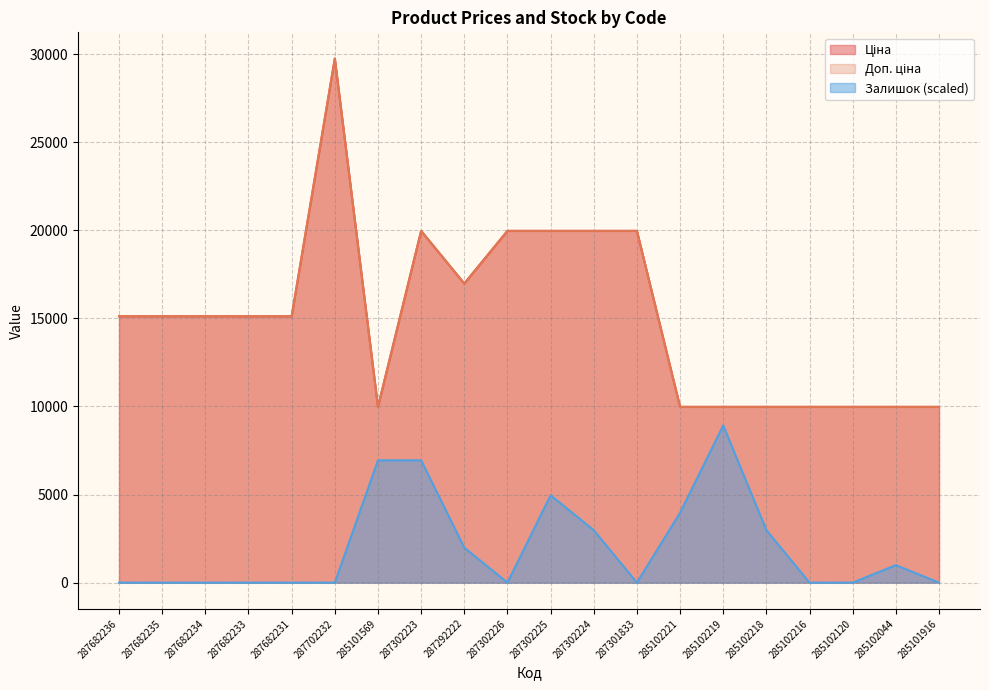

What position from the left is 287292222?

9